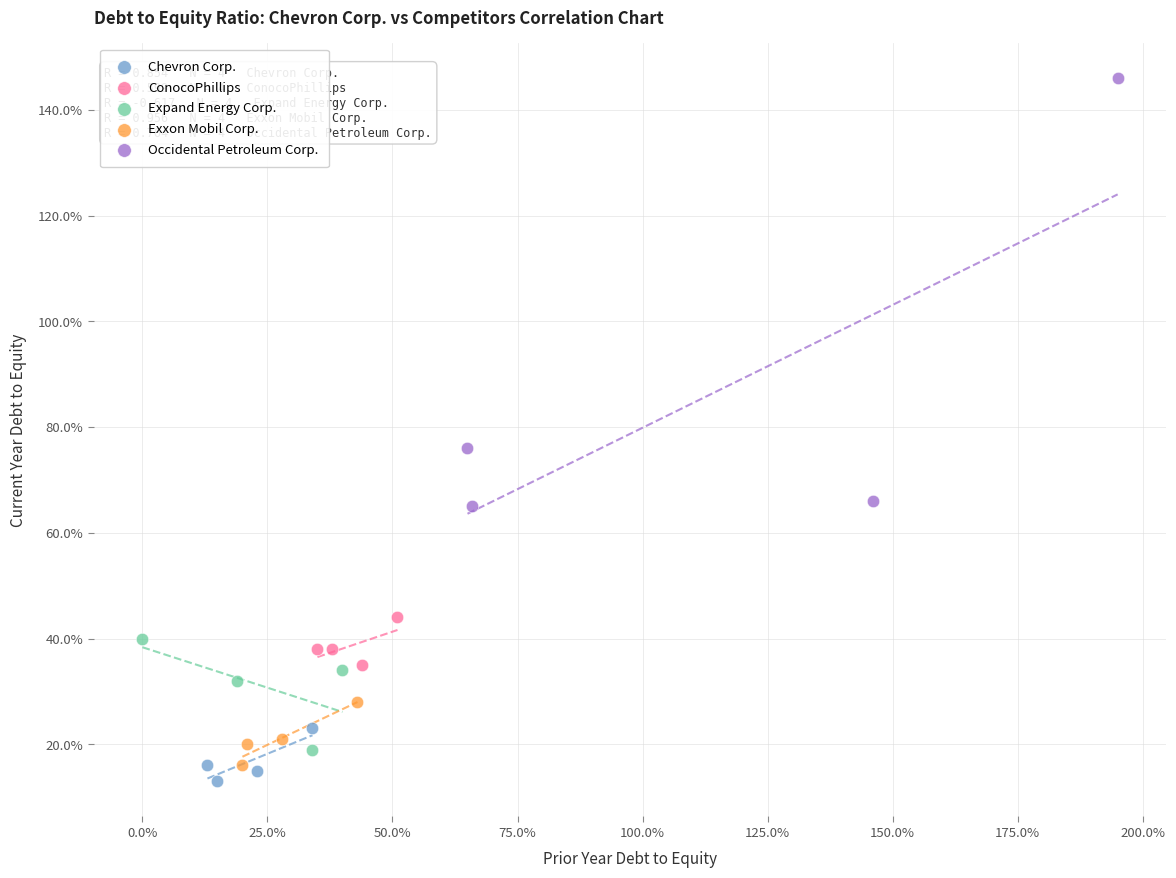

Which series reaches the minimum Y coordinate?

Chevron Corp.